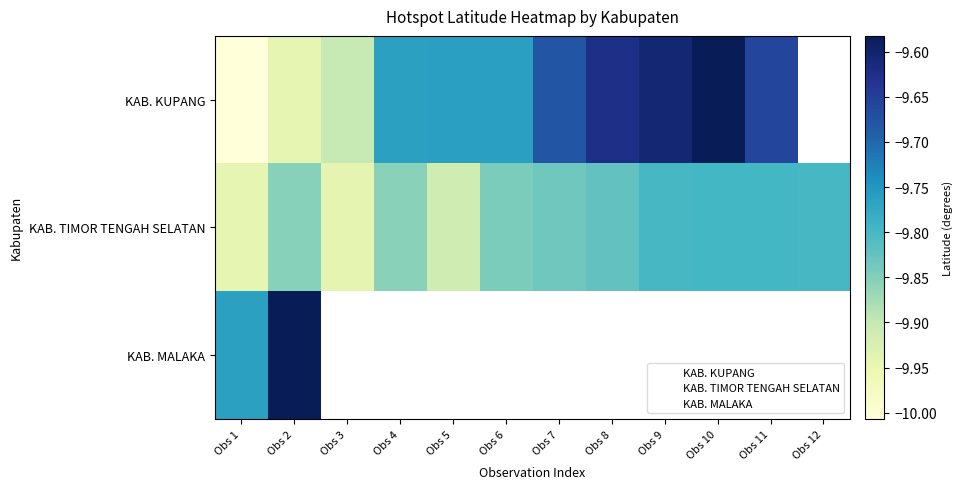

How many values in the KAB. KUPANG series are below -9?

11